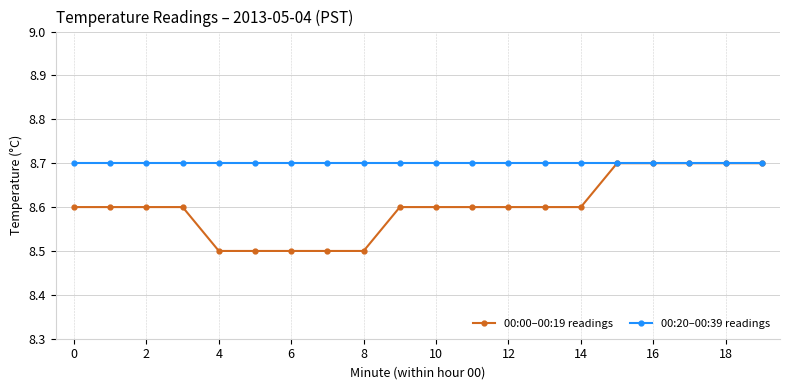

Which series has the largest total across all categories?

00:20–00:39 readings